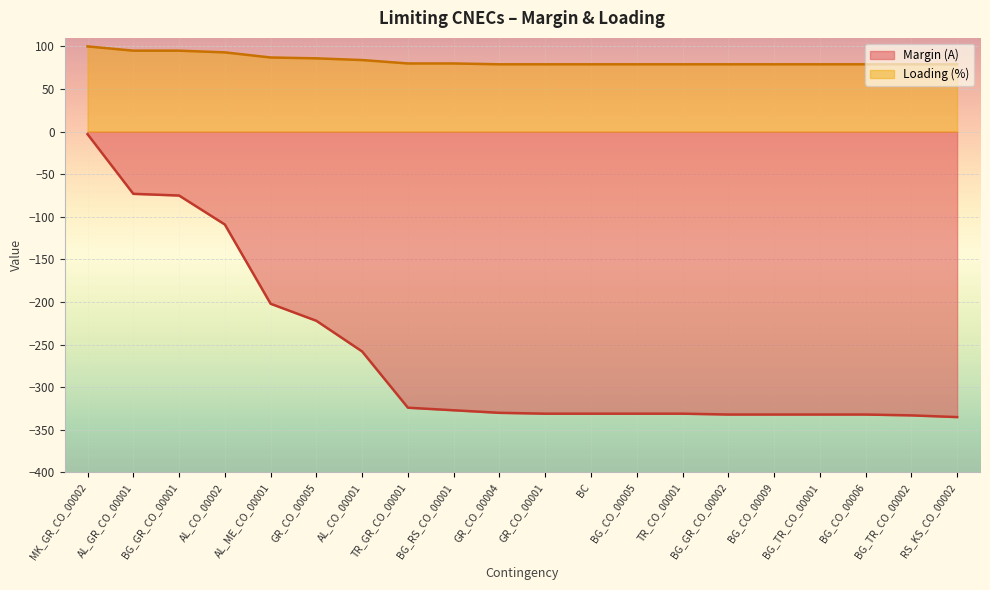

Which series changed the most between BG_TR_CO_00002 and RS_KS_CO_00002?

Margin (A)